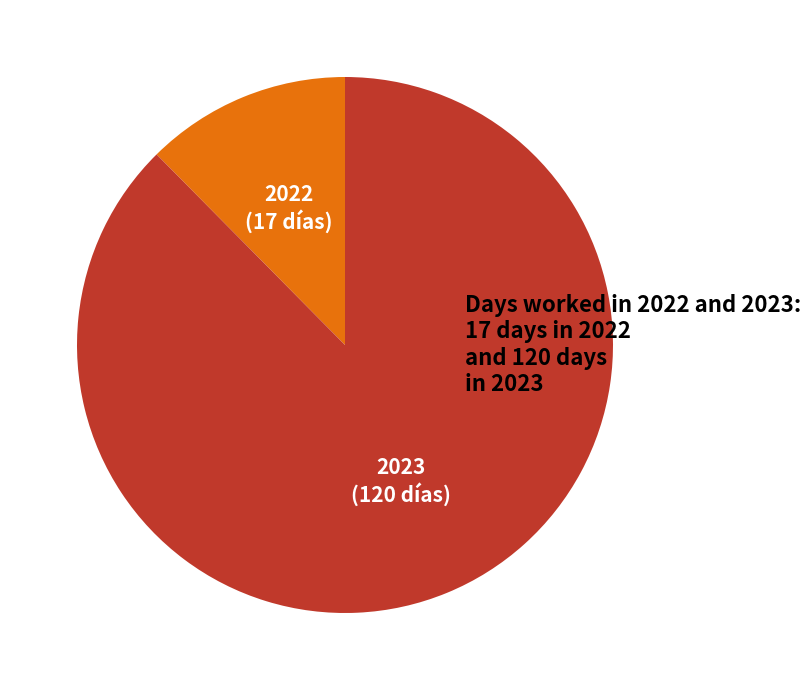

Between 2023 (120 días) and 2022 (17 días), which is larger?

2023 (120 días)